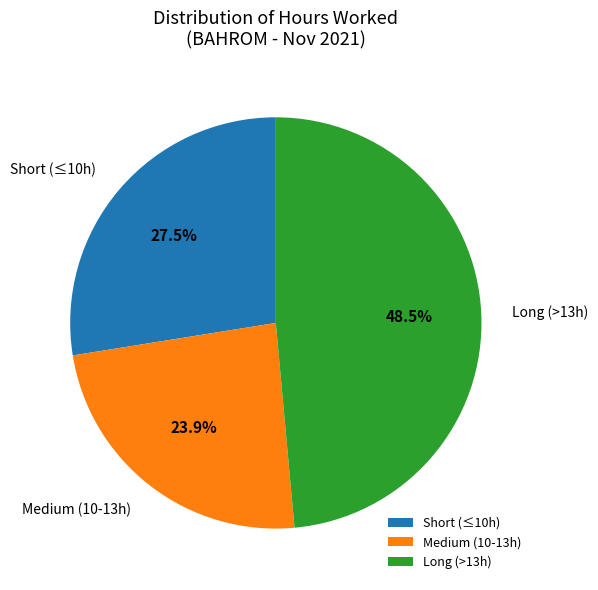

Which category has the biggest portion of the pie?

Long (>13h)